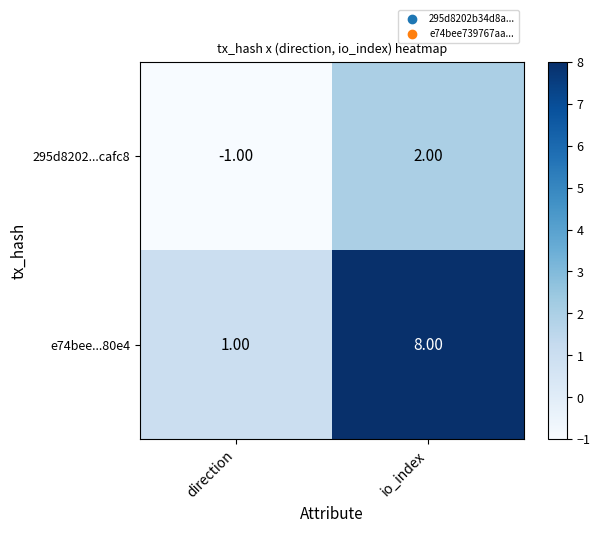

Rank the series by their maximum value, from highest to lowest.

e74bee...80e4, 295d8202...cafc8